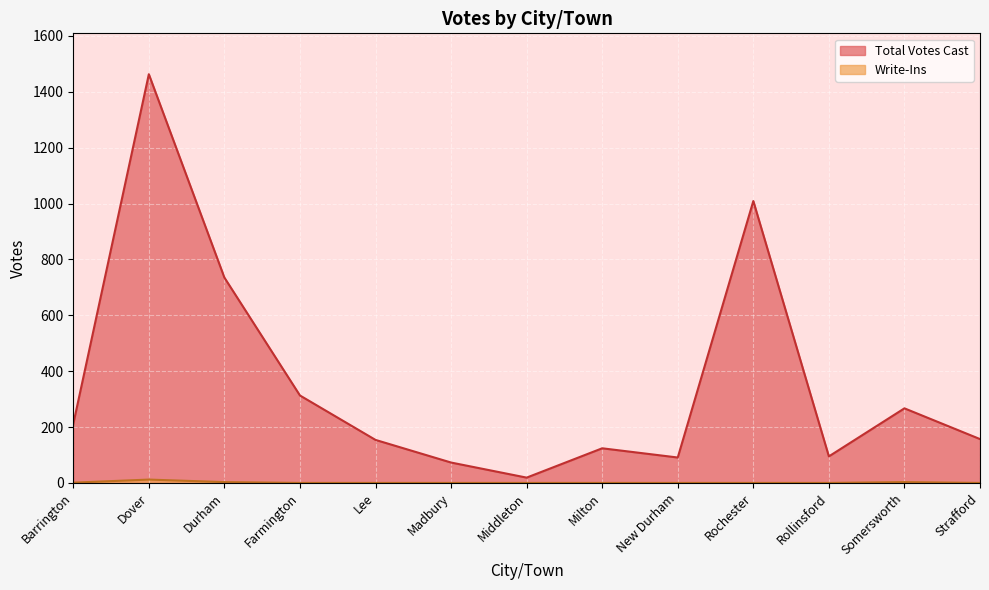

Which series has the widest spread of values?

Total Votes Cast